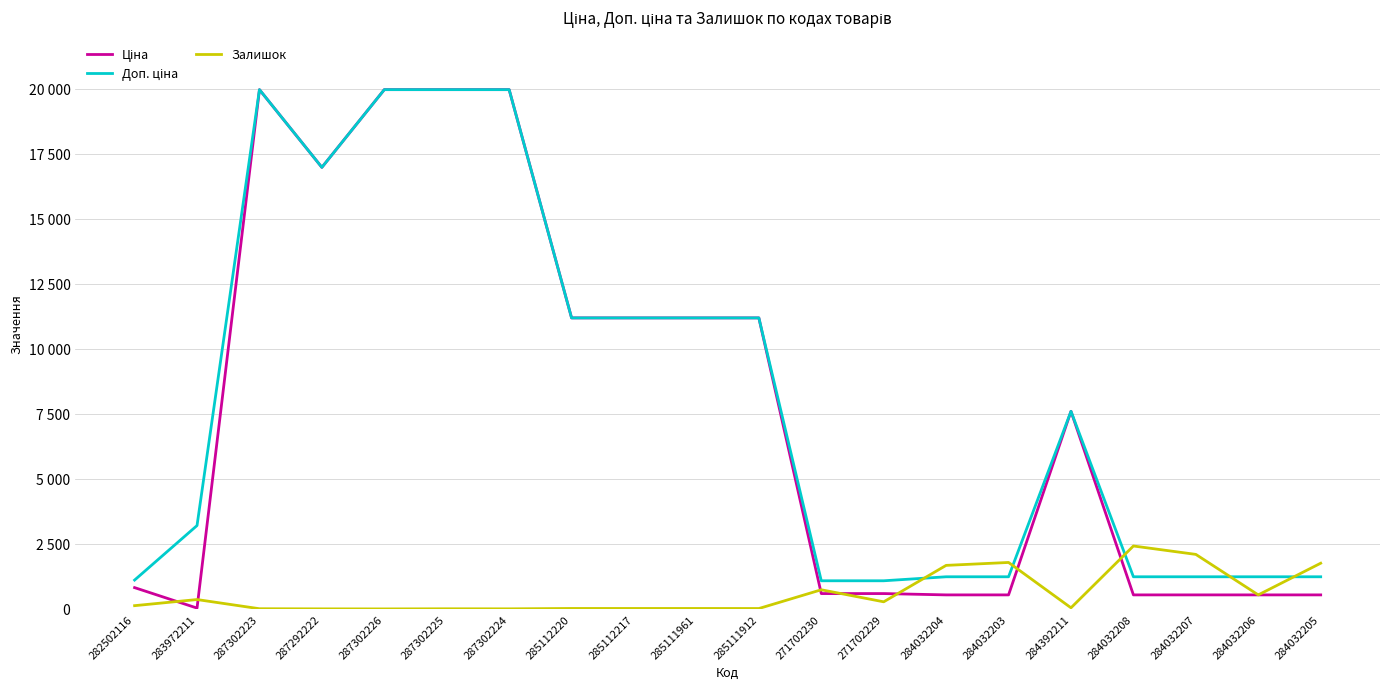

Rank the categories by Залишок value from lowest to highest.

287302226, 287292222, 287302224, 287302225, 287302223, 285111912, 285112220, 285112217, 285111961, 284392211, 282502116, 271702229, 283972211, 284032206, 271702230, 284032204, 284032205, 284032203, 284032207, 284032208